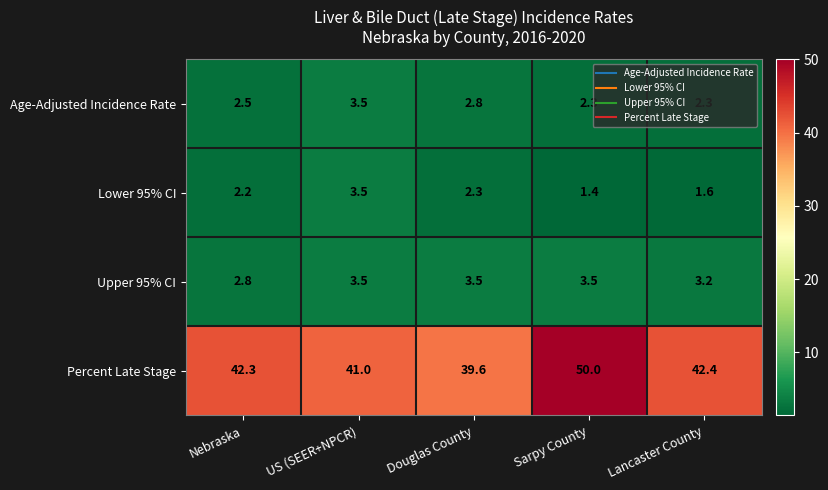

What is the difference between the maximum and minimum values in the Age-Adjusted Incidence Rate series?

1.2